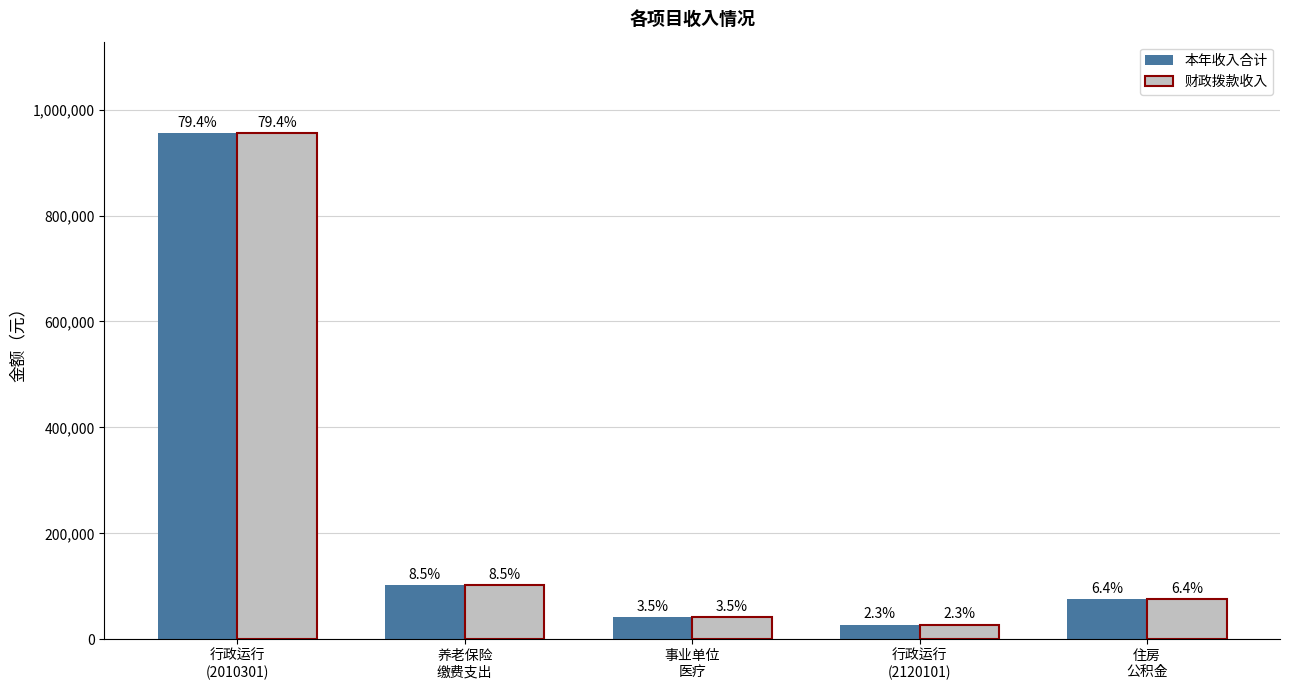

At which category is the sum across all series the highest?

行政运行
(2010301)